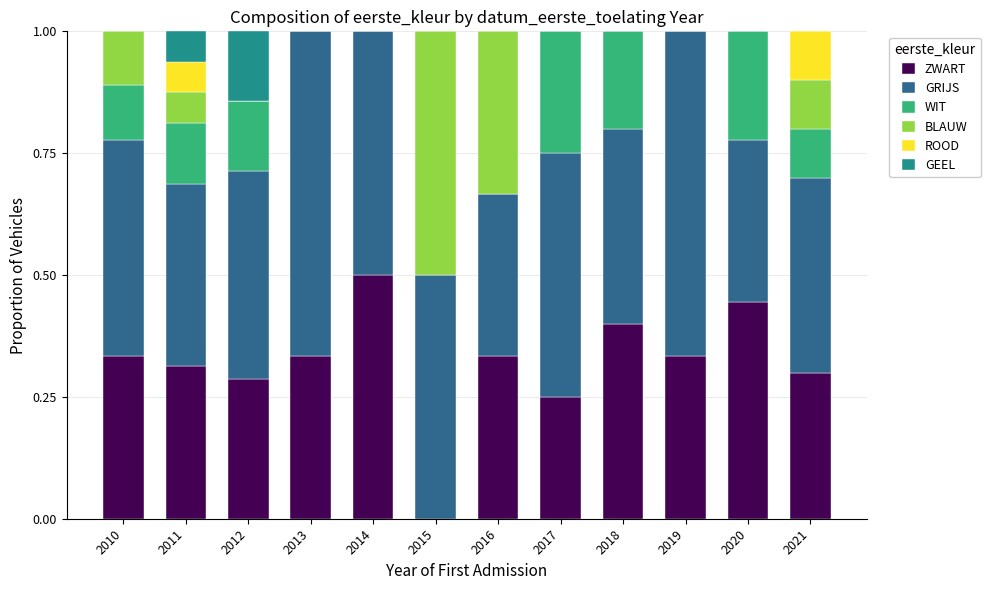

What is the total value across all series at 2015?

1.0